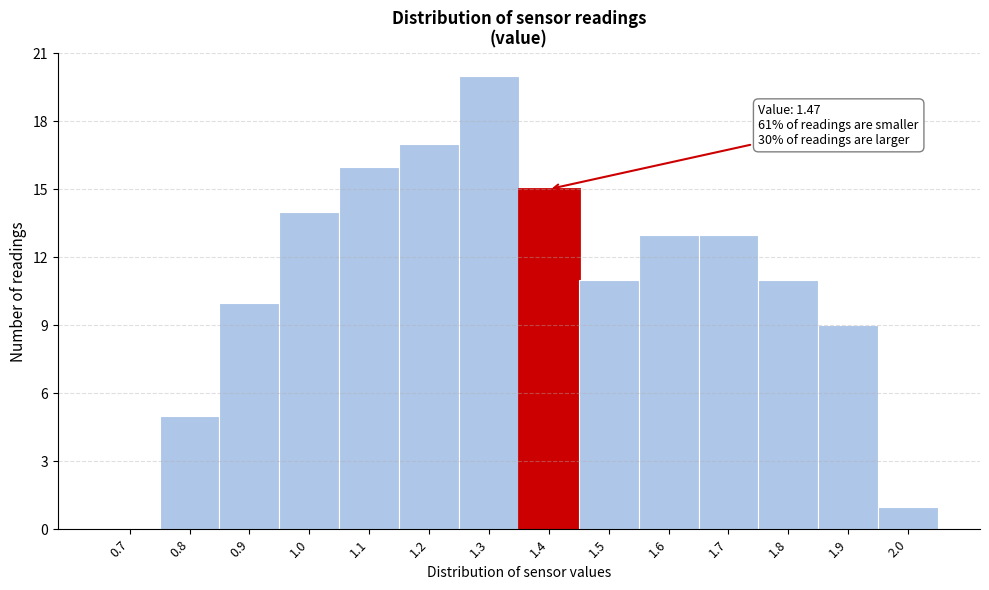

Reading left to right, extract all data points from this chart.

0.7=0	0.8=5	0.9=10	1.0=14	1.1=16	1.2=17	1.3=20	1.4=15	1.5=11	1.6=13	1.7=13	1.8=11	1.9=9	2.0=1